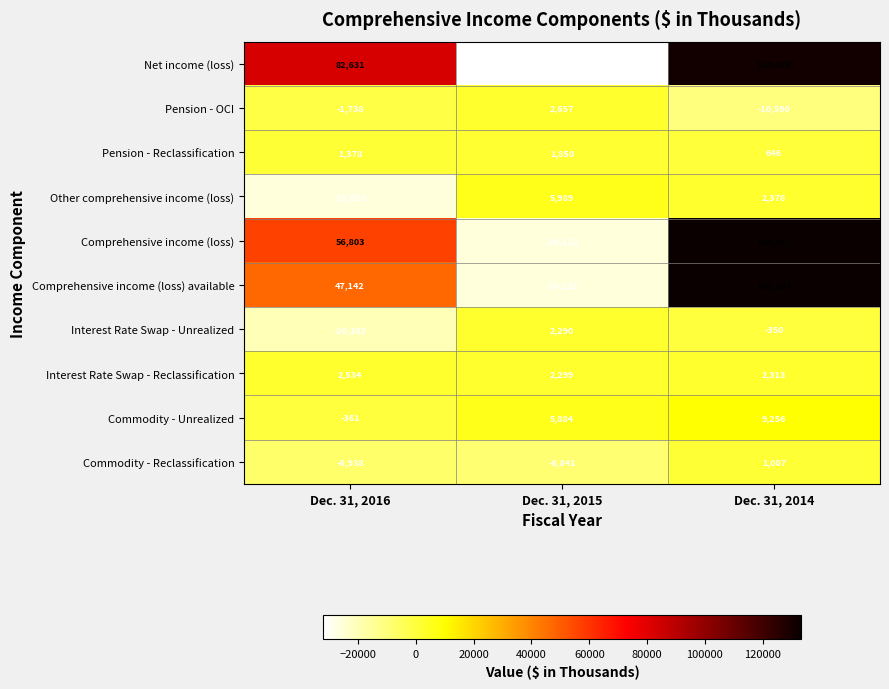

What is the minimum value for Comprehensive income (loss)?

-26122